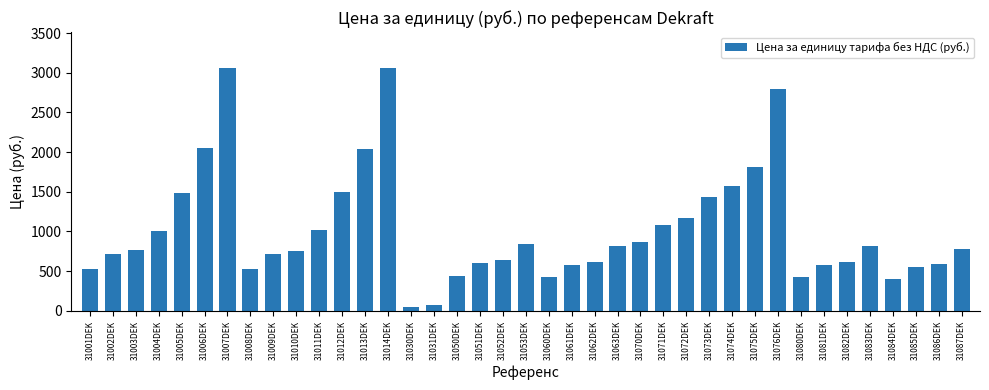

Which has a higher value, 31012DEK or 31071DEK?

31012DEK